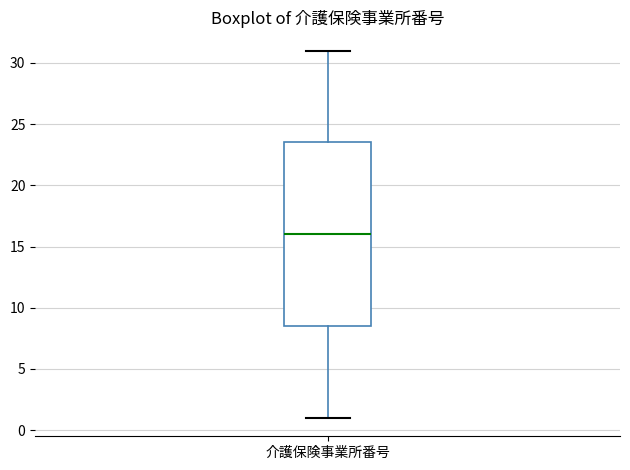

Where does the median line of the box for 介護保険事業所番号 sit on the y-axis? The values are not printed on the chart, so give them approximately, as read against the axis.

16.0